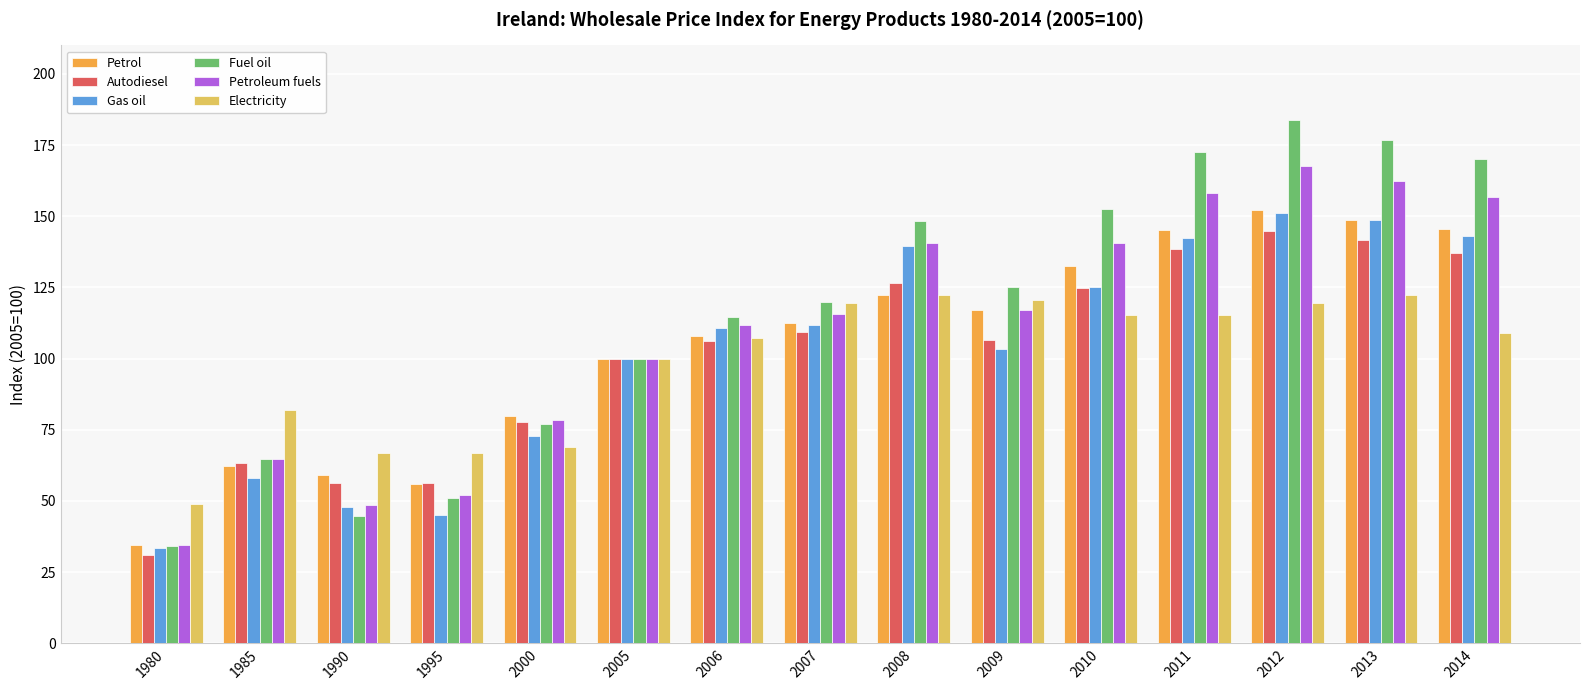

True or false: Fuel oil has a value of 271.3 at 2014.

False